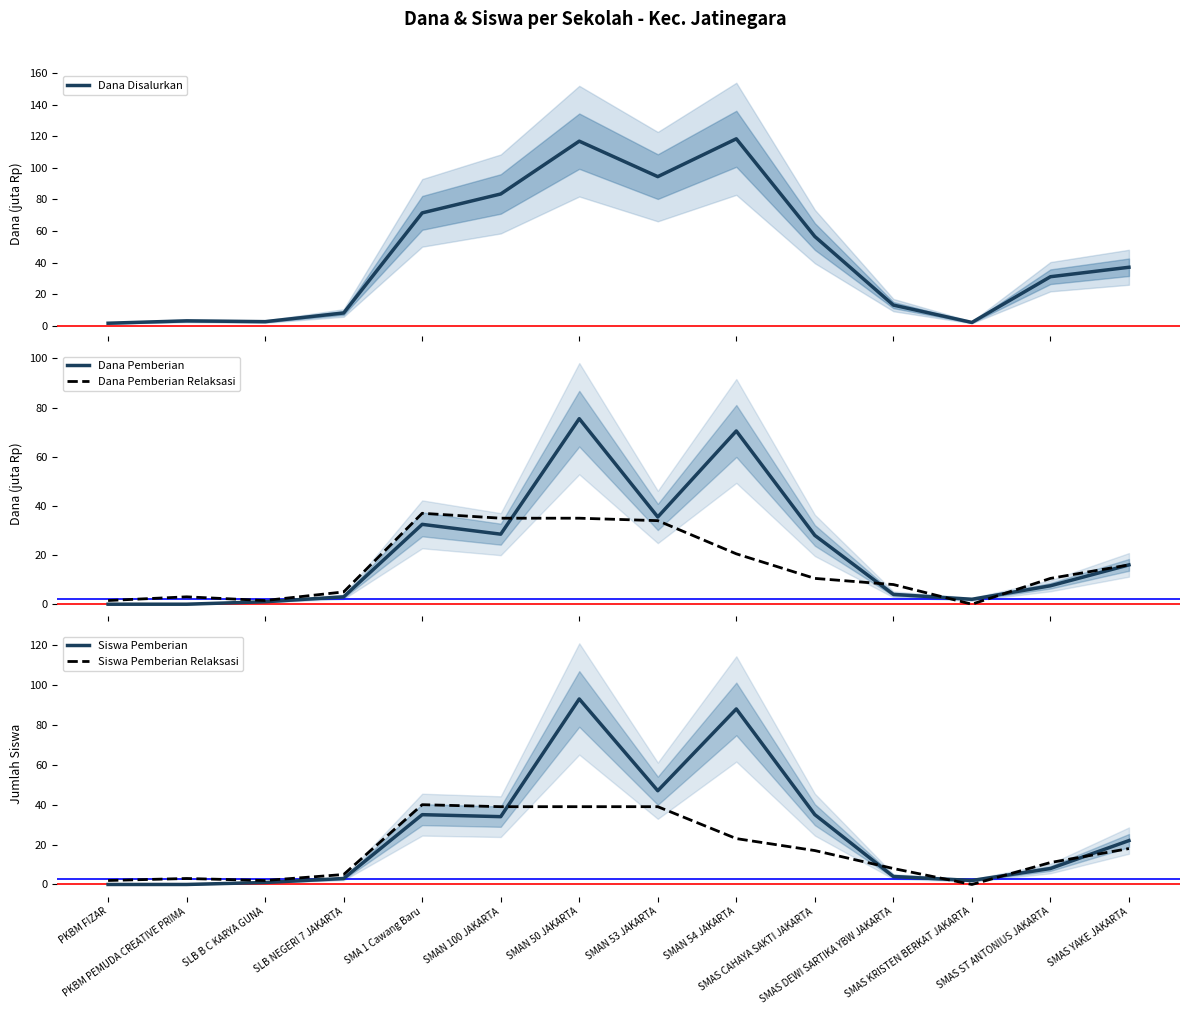

How many values in the Dana Disalurkan series exceed 37?

6